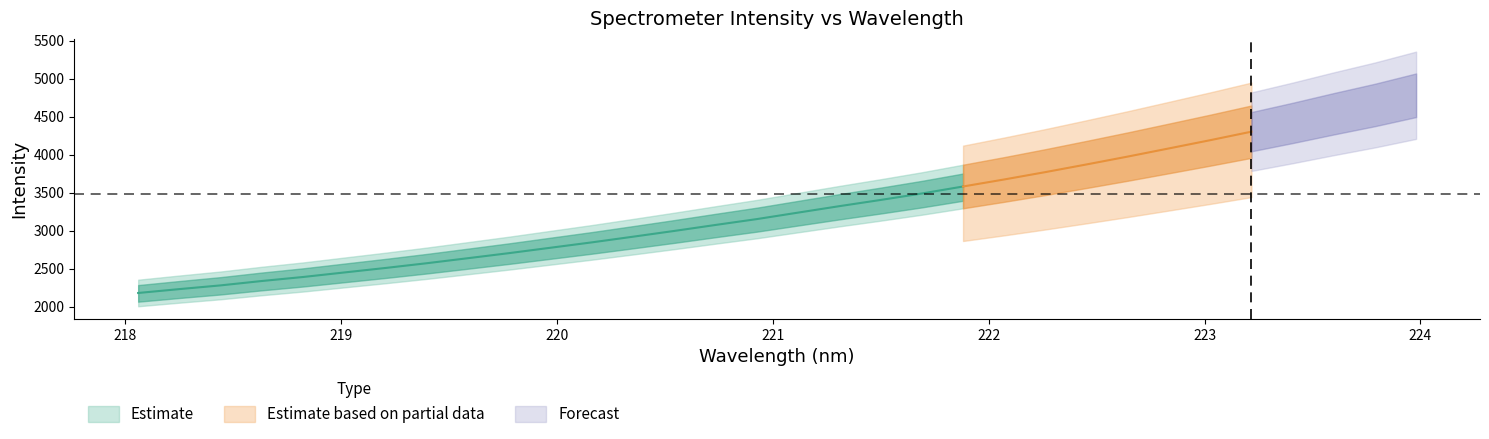

True or false: y and x cross at least once.

False